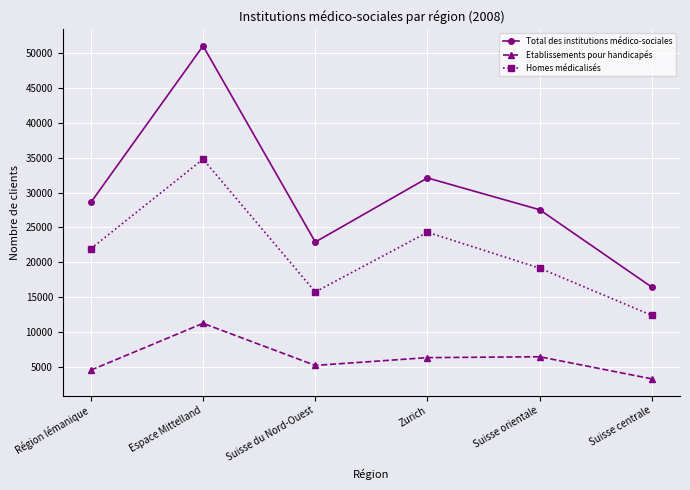

What is the label of the 6th point from the right?

Région lémanique